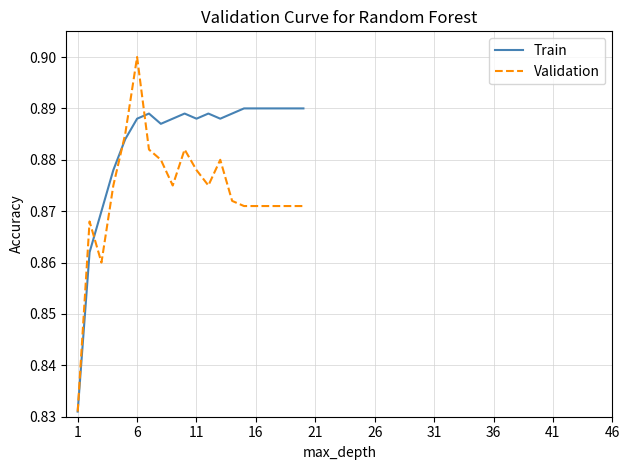

What is the sum of all Validation values?

17.5